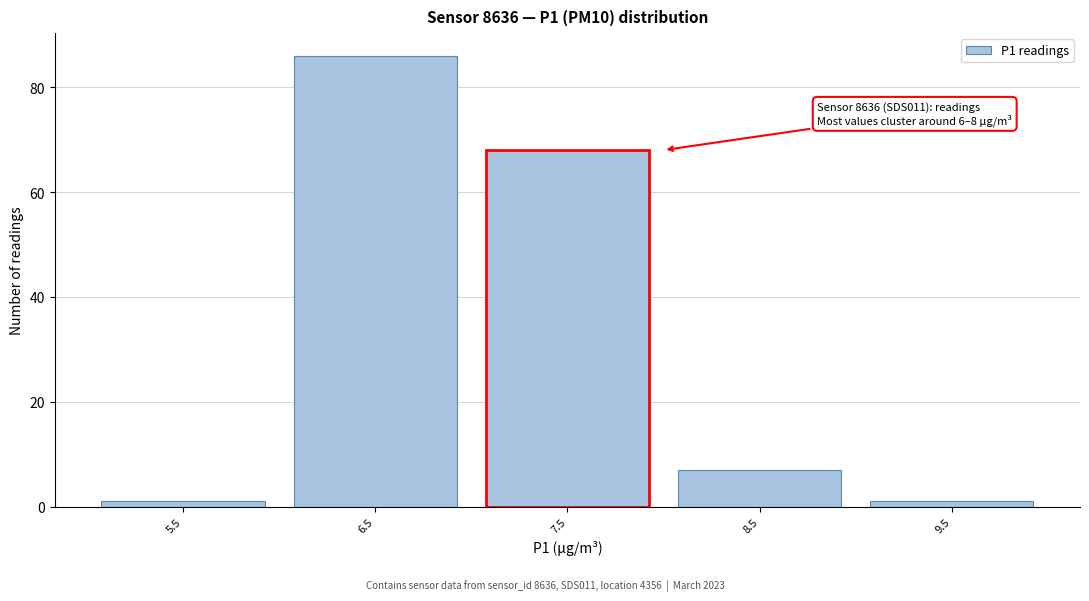

Which range on the x-axis has the tallest bar?

6 to 7